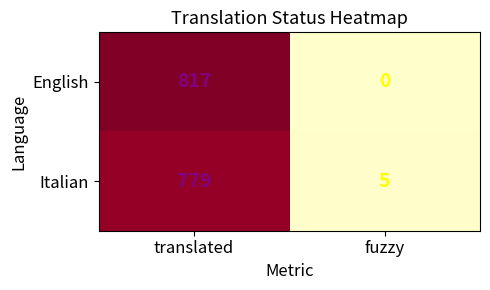

What is the total value across all series at translated?

1596